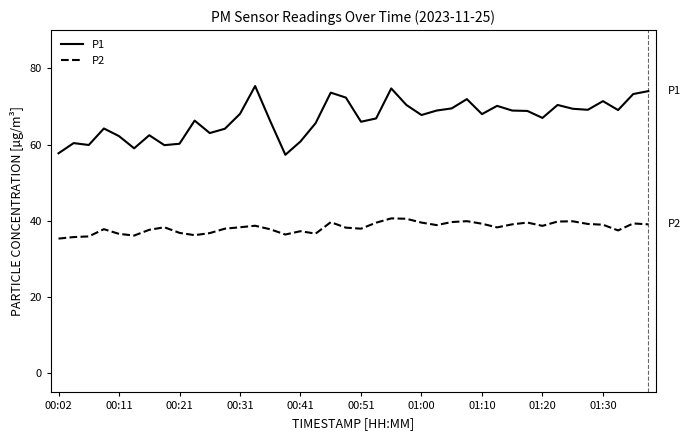

List the series in order of their overall mean, highest first.

P1, P2